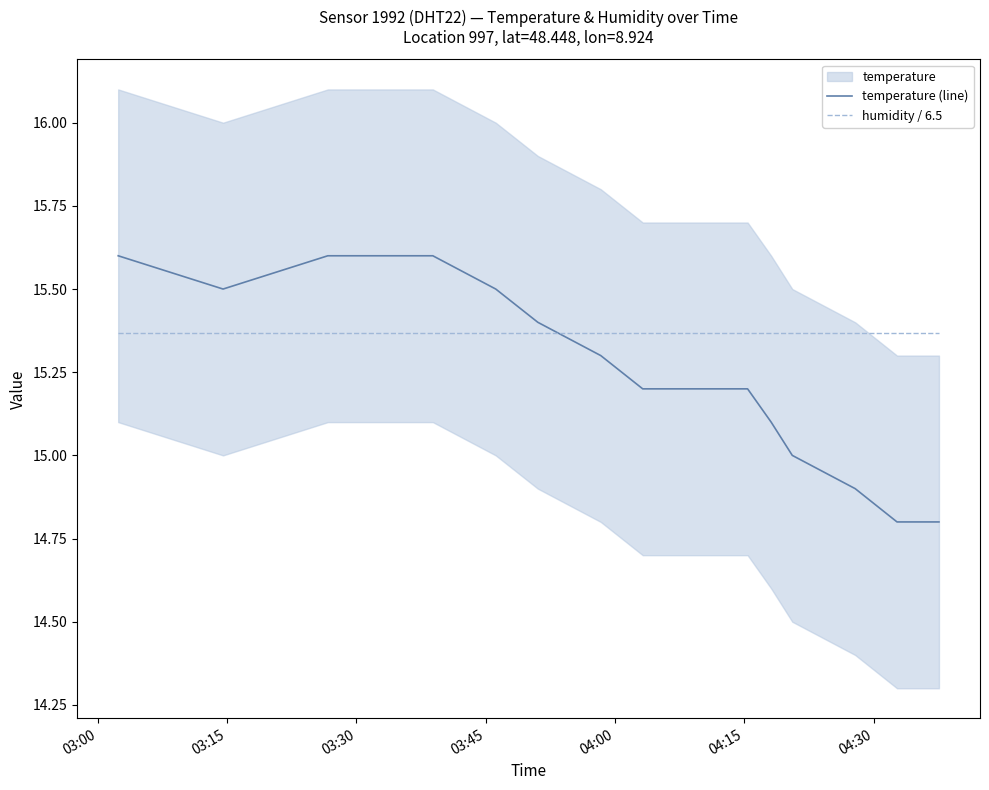

Which series ends up on top after the final intersection of humidity / 6.5 and temperature (line)?

humidity / 6.5